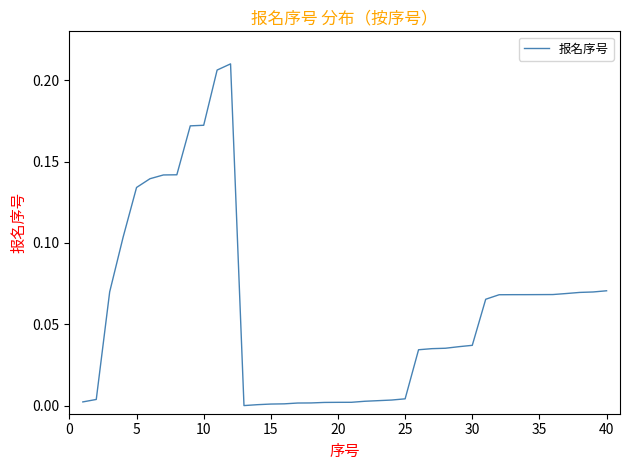

Does the chart display data point markers on the line(s)?

No